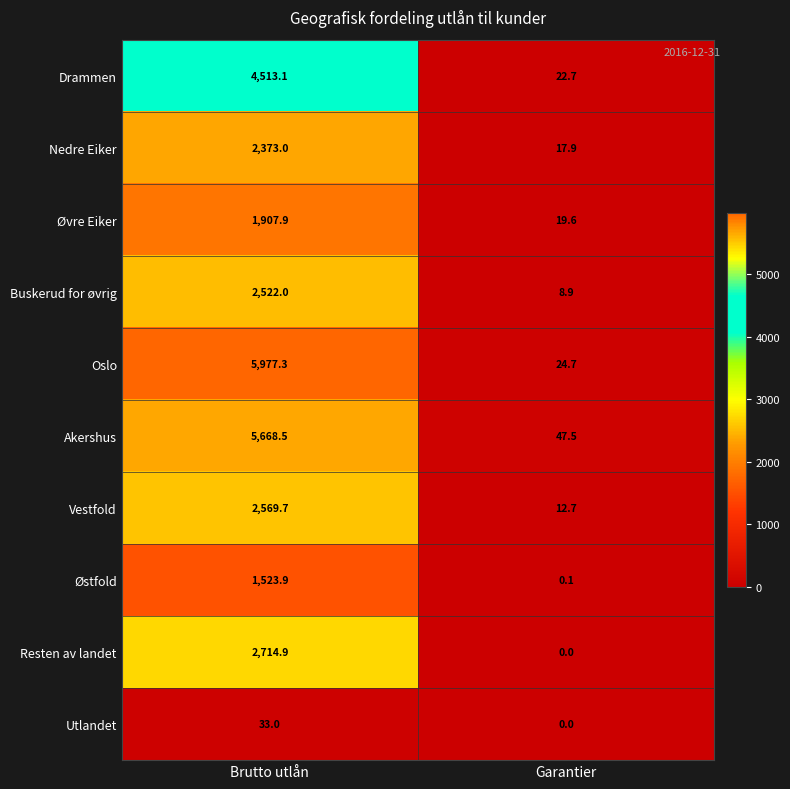

How many data points in Utlandet are less than 33?

1